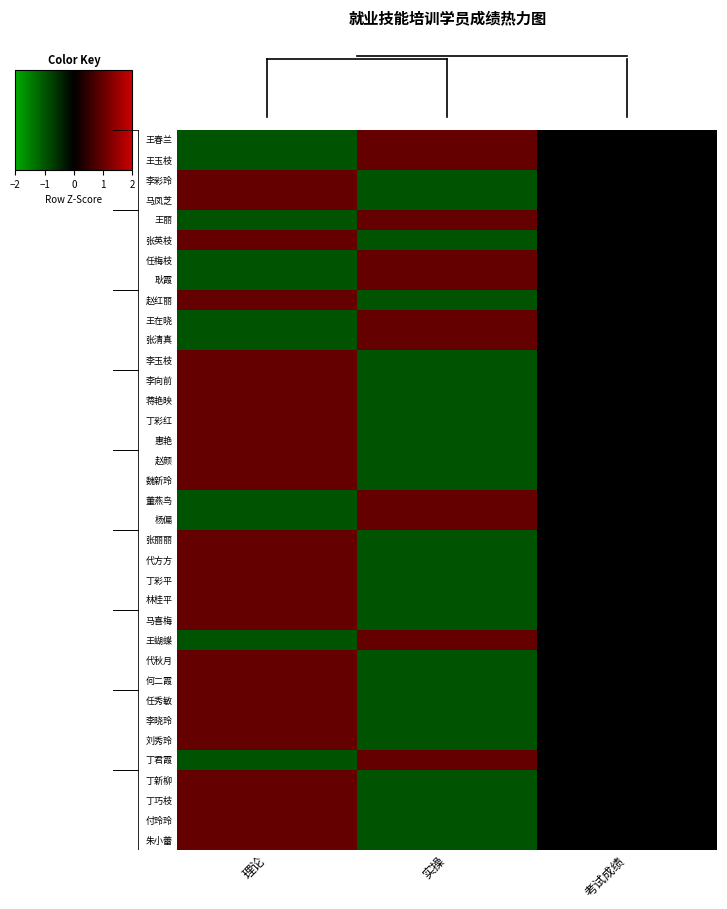

Reading right to left, list all the values displayed in this chart.

王春兰: 考试成绩=0.0	实操=1.2	理论=-1.2
王玉枝: 考试成绩=0.0	实操=1.2	理论=-1.2
李彩玲: 考试成绩=0.0	实操=-1.2	理论=1.2
马凤芝: 考试成绩=0.0	实操=-1.2	理论=1.2
王丽: 考试成绩=0.0	实操=1.2	理论=-1.2
张英枝: 考试成绩=0.0	实操=-1.2	理论=1.2
任梅枝: 考试成绩=0.0	实操=1.2	理论=-1.2
耿霞: 考试成绩=0.0	实操=1.2	理论=-1.2
赵红丽: 考试成绩=0.0	实操=-1.2	理论=1.2
王在晓: 考试成绩=0.0	实操=1.2	理论=-1.2
张清真: 考试成绩=0.0	实操=1.2	理论=-1.2
李玉枝: 考试成绩=0.0	实操=-1.2	理论=1.2
李向前: 考试成绩=0.0	实操=-1.2	理论=1.2
蒋艳映: 考试成绩=0.0	实操=-1.2	理论=1.2
丁彩红: 考试成绩=0.0	实操=-1.2	理论=1.2
惠艳: 考试成绩=0.0	实操=-1.2	理论=1.2
赵颜: 考试成绩=0.0	实操=-1.2	理论=1.2
魏新玲: 考试成绩=0.0	实操=-1.2	理论=1.2
董燕鸟: 考试成绩=0.0	实操=1.2	理论=-1.2
杨偏: 考试成绩=0.0	实操=1.2	理论=-1.2
张丽丽: 考试成绩=0.0	实操=-1.2	理论=1.2
代方方: 考试成绩=0.0	实操=-1.2	理论=1.2
丁彩平: 考试成绩=0.0	实操=-1.2	理论=1.2
林桂平: 考试成绩=0.0	实操=-1.2	理论=1.2
马喜梅: 考试成绩=0.0	实操=-1.2	理论=1.2
王蝴蝶: 考试成绩=0.0	实操=1.2	理论=-1.2
代秋月: 考试成绩=0.0	实操=-1.2	理论=1.2
何二霞: 考试成绩=0.0	实操=-1.2	理论=1.2
任秀敏: 考试成绩=0.0	实操=-1.2	理论=1.2
李晓玲: 考试成绩=0.0	实操=-1.2	理论=1.2
刘秀玲: 考试成绩=0.0	实操=-1.2	理论=1.2
丁君霞: 考试成绩=0.0	实操=1.2	理论=-1.2
丁新柳: 考试成绩=0.0	实操=-1.2	理论=1.2
丁巧枝: 考试成绩=0.0	实操=-1.2	理论=1.2
付玲玲: 考试成绩=0.0	实操=-1.2	理论=1.2
朱小蕾: 考试成绩=0.0	实操=-1.2	理论=1.2